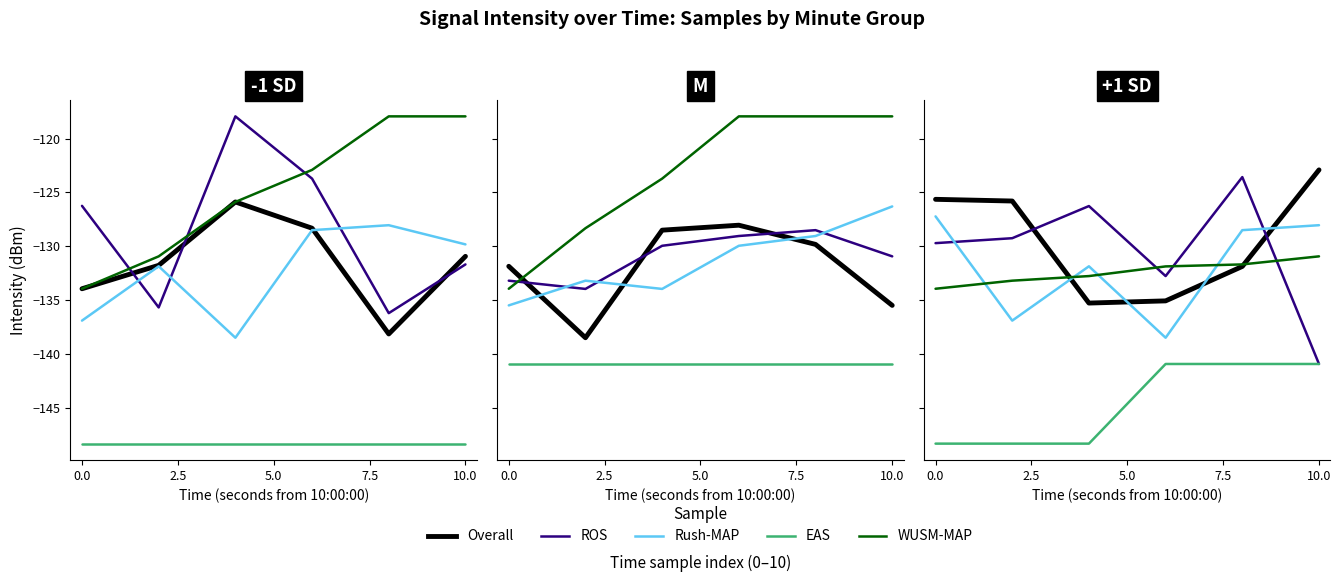

Between 10.0 and 7.5, which is larger?

10.0